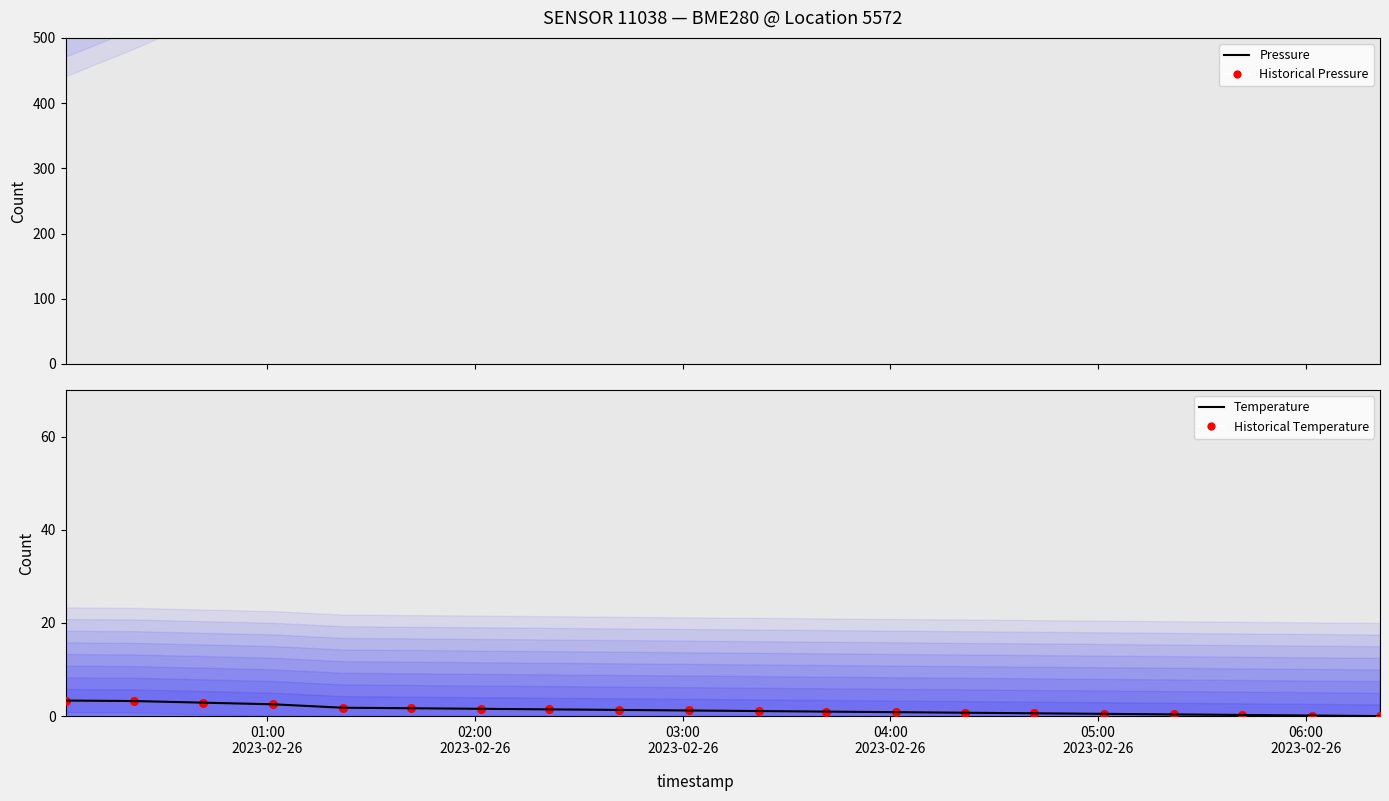

Which series has the largest total across all categories?

Pressure (Pa − 95000)